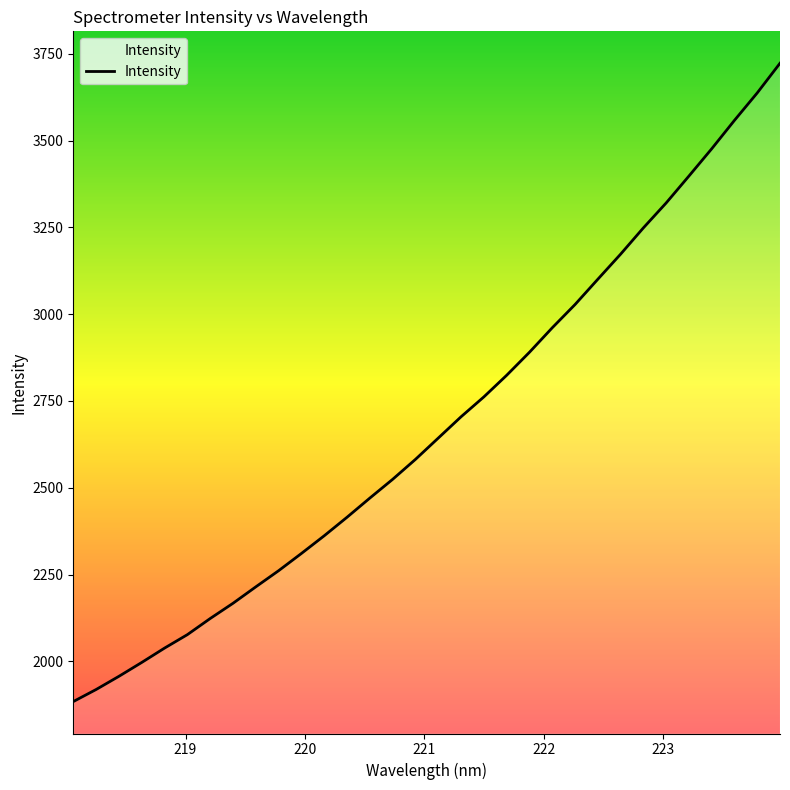

Count the number of categories in the chart.

32